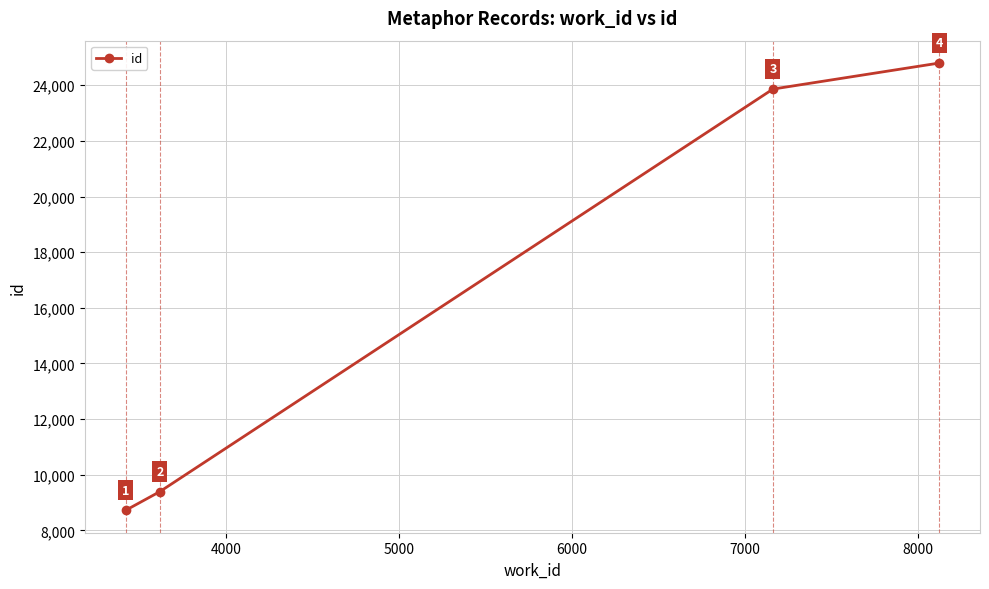

What is the smallest value displayed?

8721